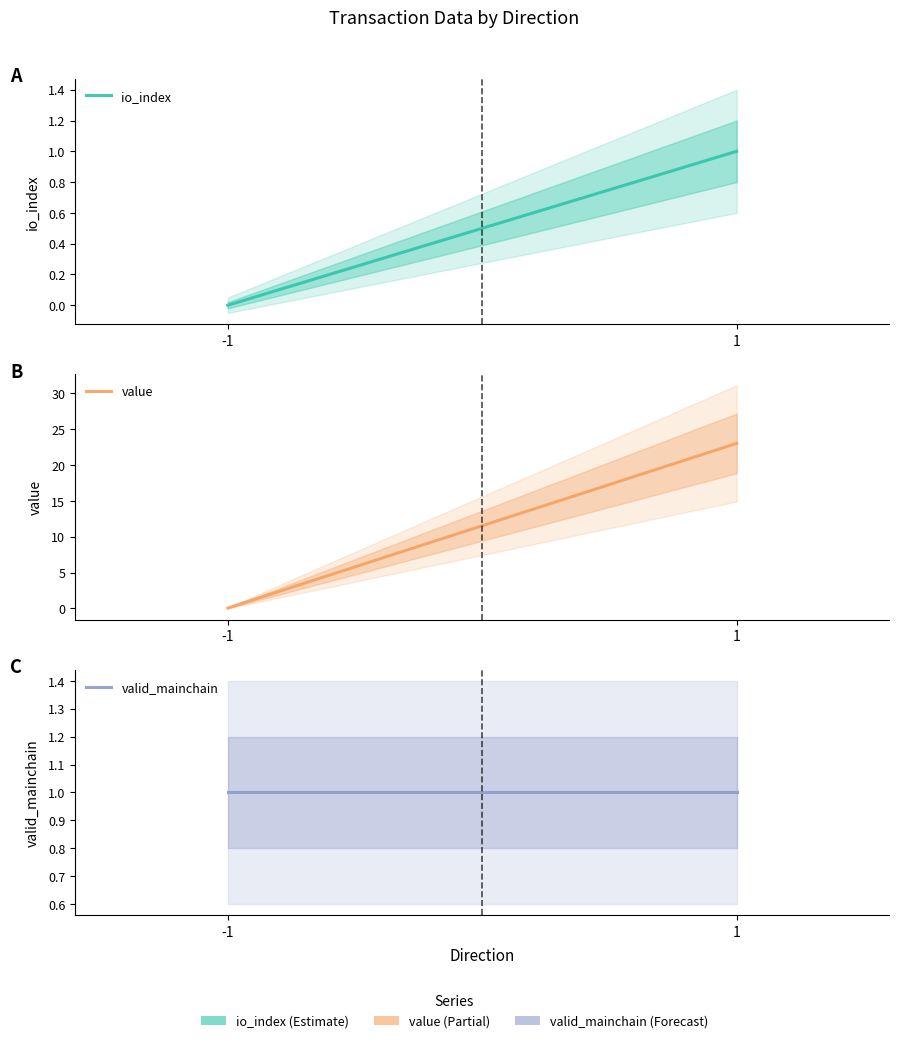

What is the greatest value displayed?

23.0